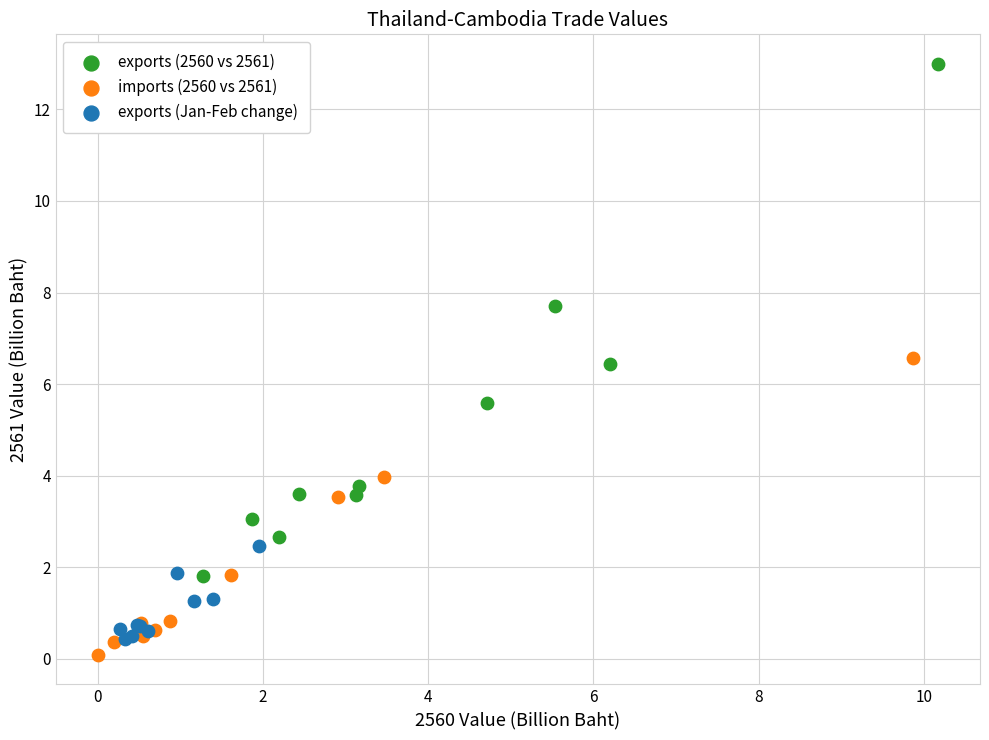

Which series reaches the maximum Y coordinate?

exports (2560 vs 2561)